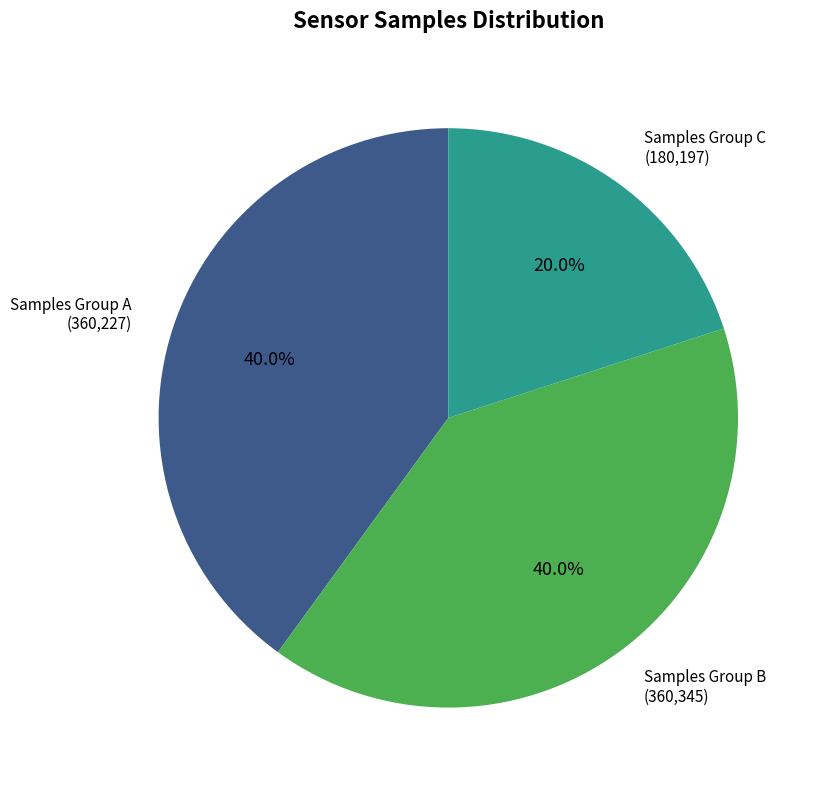

To the nearest percent, what is the average slice percentage?

33%